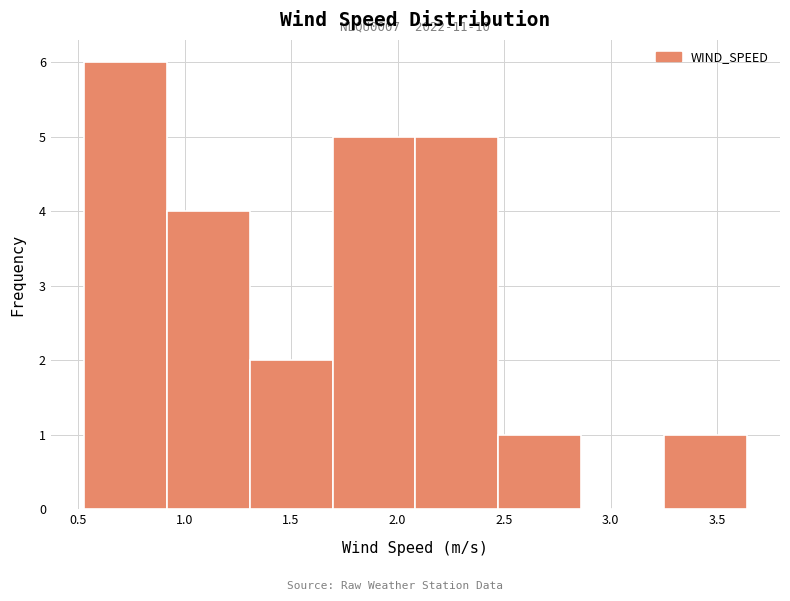

Which range on the x-axis has the tallest bar?

0.55 to 0.90